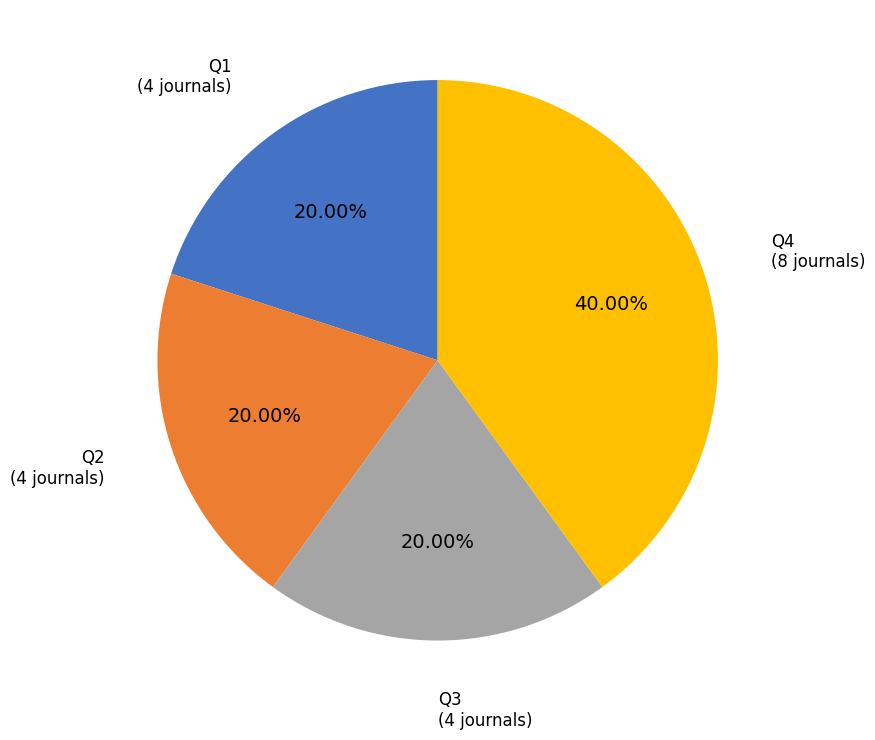

Is the sum of Q4 and Q3 greater than half?

Yes